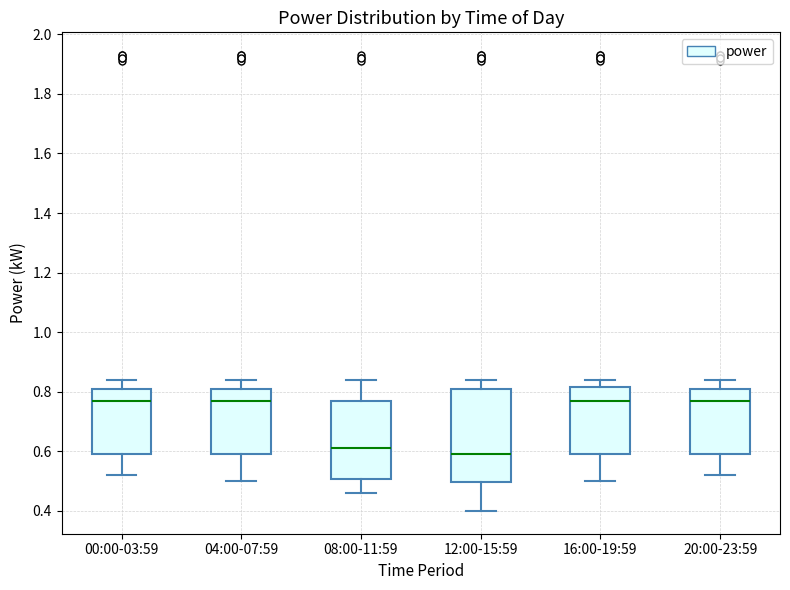

Reading left to right, transcribe this box plot: for each box, give where its median line is, the range the box spans, and where its two whiskers end, as read against the y-axis. The values are not printed on the chart, so give them approximately, as read against the axis.

00:00-03:59: median 0.78, box 0.60 to 0.82, whiskers 0.52 to 0.84
04:00-07:59: median 0.78, box 0.60 to 0.82, whiskers 0.50 to 0.84
08:00-11:59: median 0.62, box 0.50 to 0.78, whiskers 0.46 to 0.84
12:00-15:59: median 0.60, box 0.50 to 0.82, whiskers 0.40 to 0.84
16:00-19:59: median 0.78, box 0.60 to 0.82, whiskers 0.50 to 0.84
20:00-23:59: median 0.78, box 0.60 to 0.82, whiskers 0.52 to 0.84